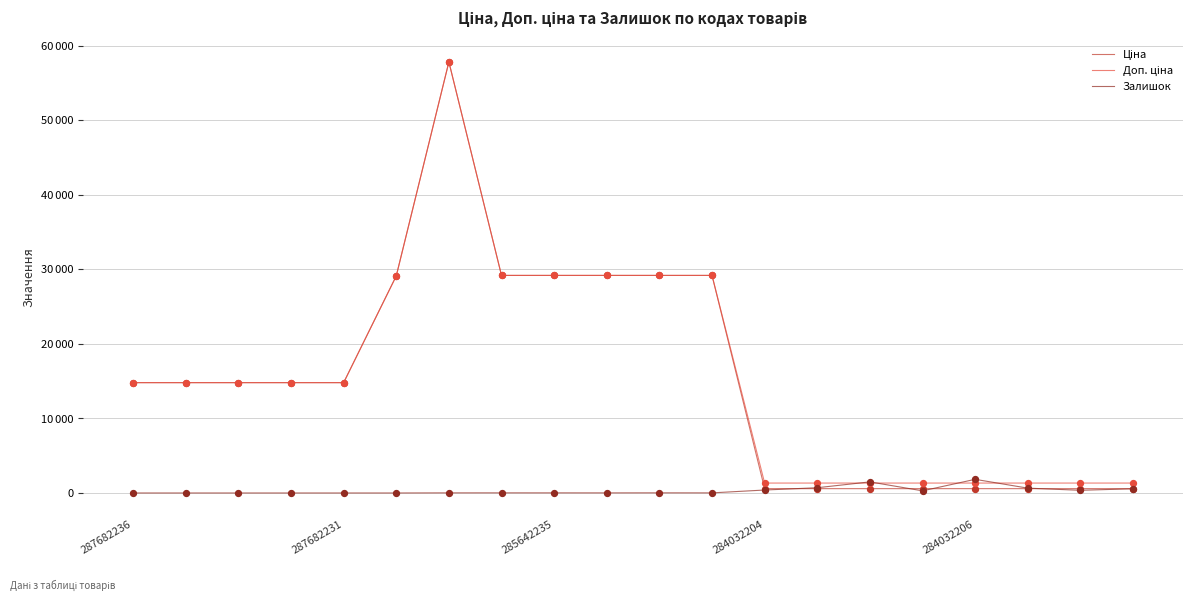

Which series has the largest total across all categories?

Доп. ціна